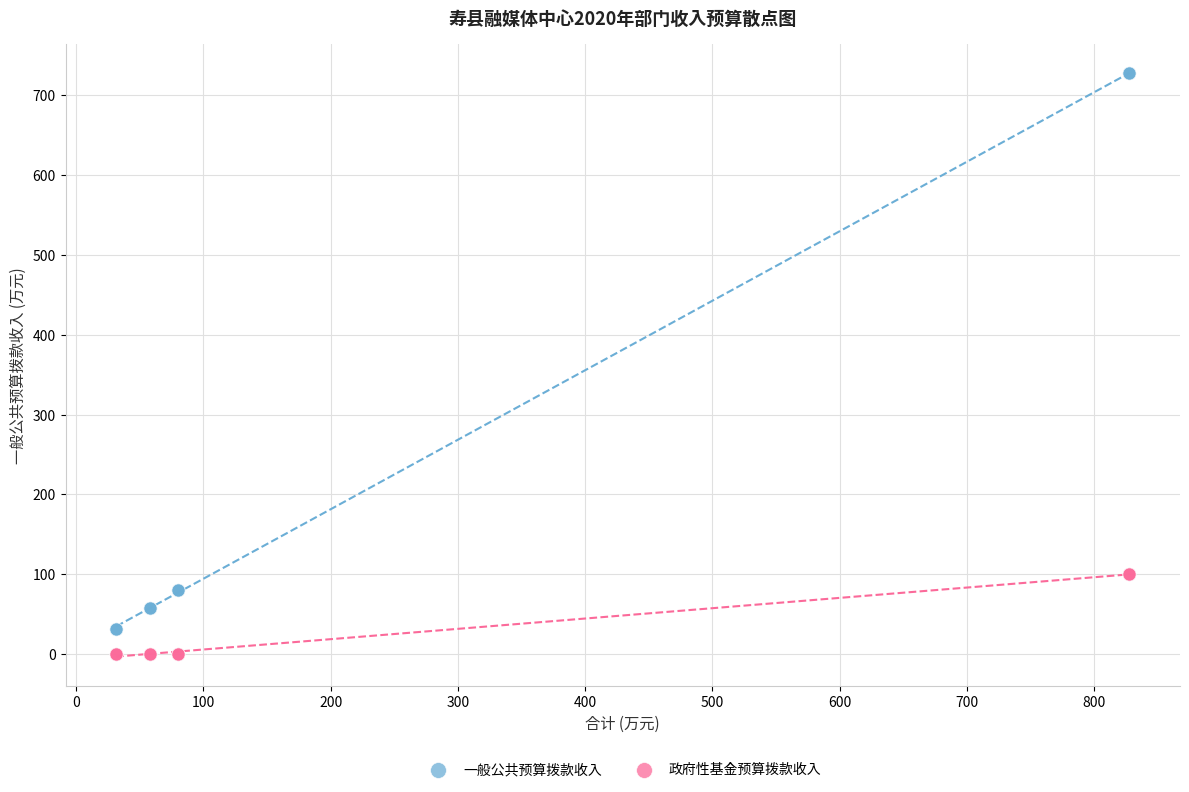

Which series reaches the maximum Y coordinate?

一般公共预算拨款收入